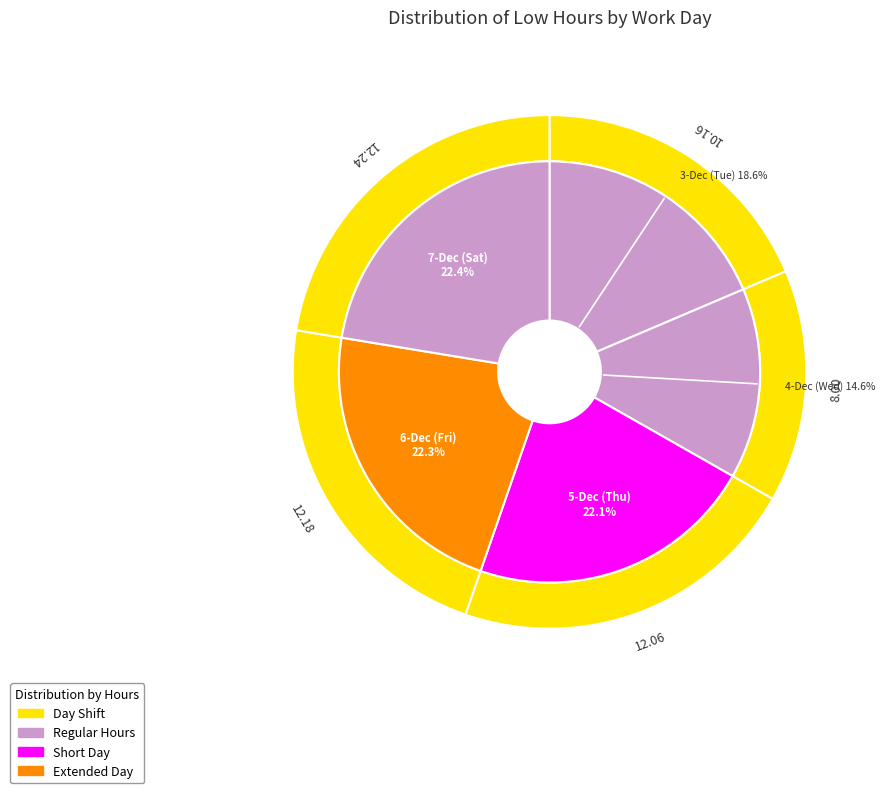

Is 7-Dec (Sat) the majority of the pie?

No